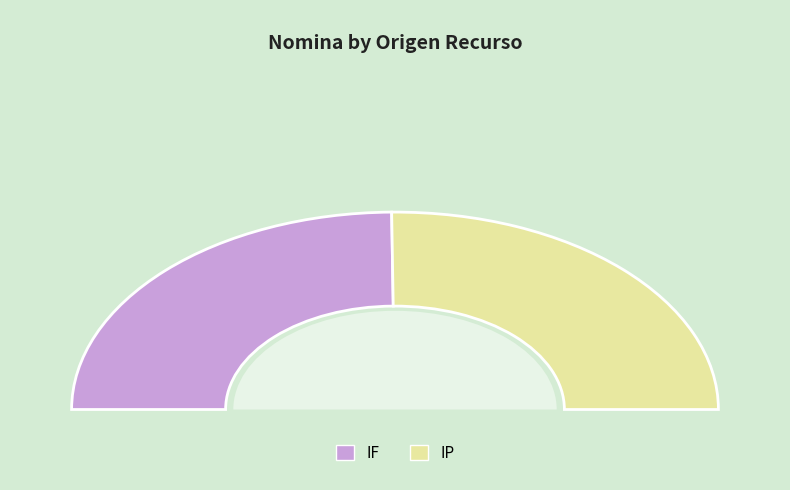

To the nearest percent, what percentage of the pie is IF?

50%